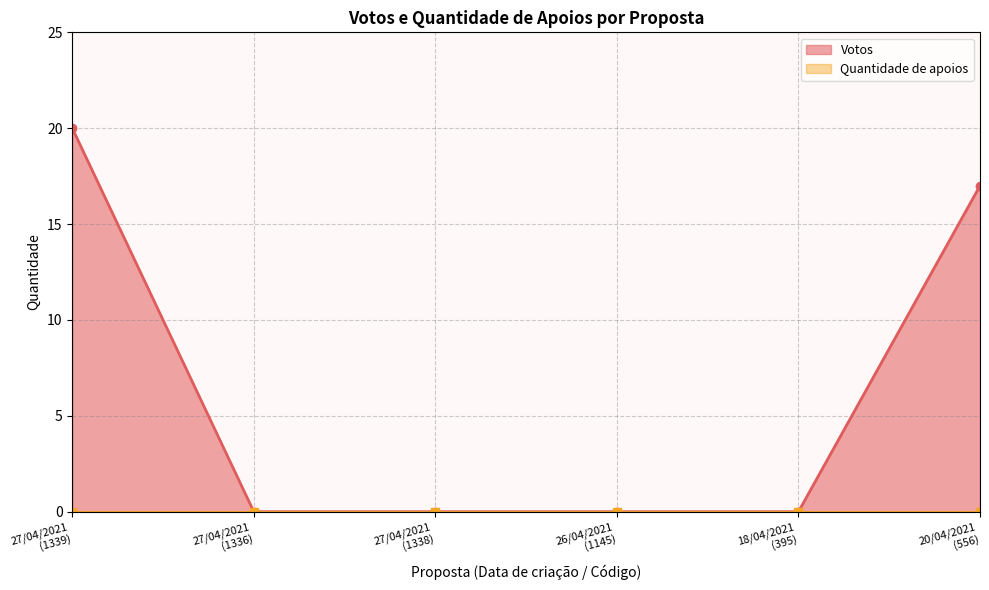

What is the value of the 6th point from the left?

17